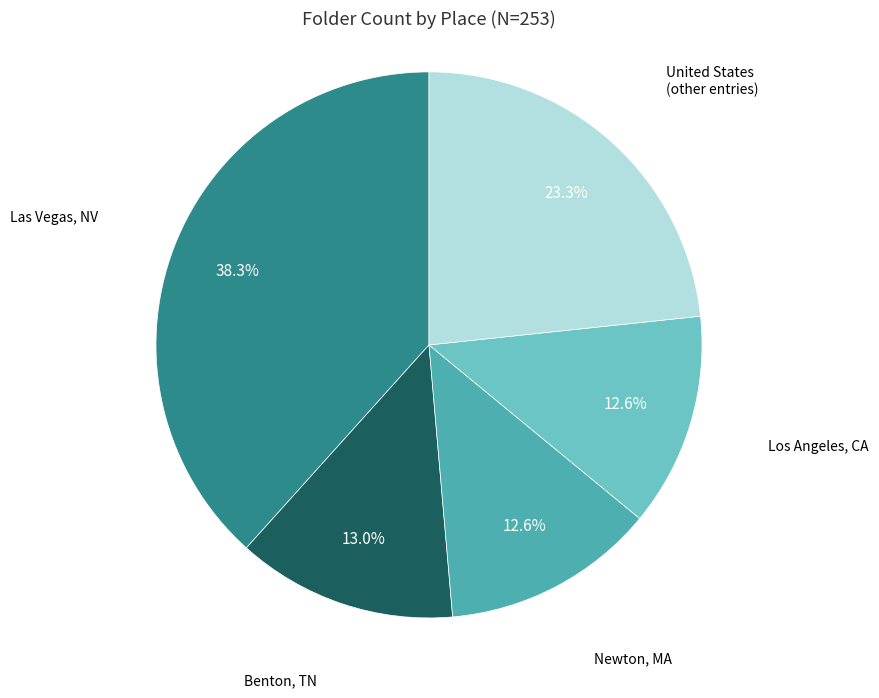

Is there any slice that represents more than half of the pie?

No